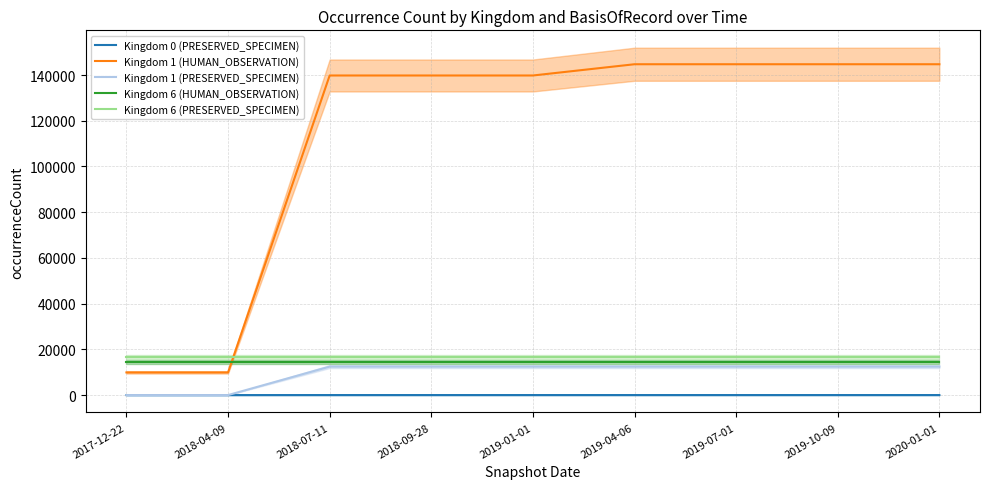

What is the average value of the Kingdom 1 (HUMAN_OBSERVATION) series?

113133